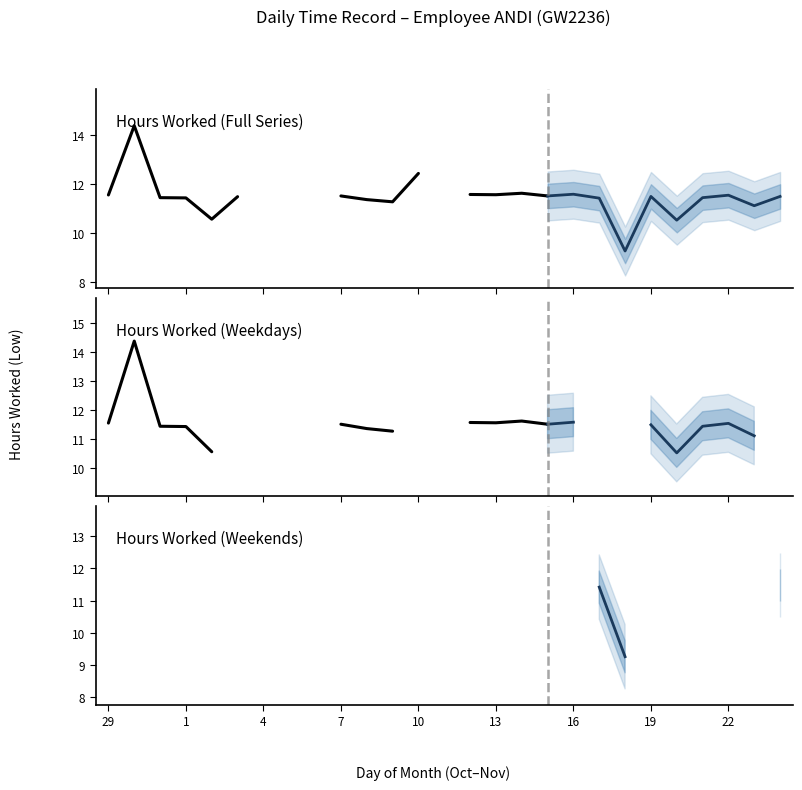

What is the sum of the values at 3 and 22?

23.0